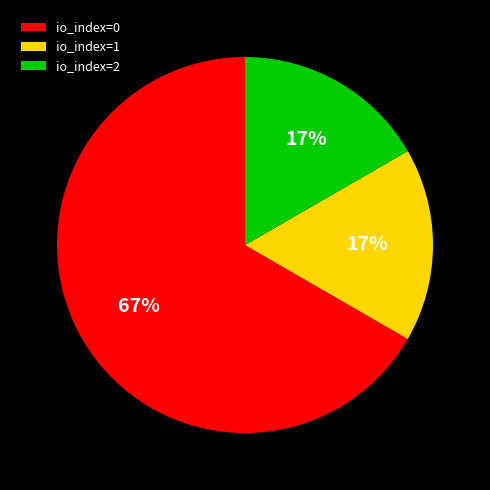

Which category accounts for the majority?

io_index=0